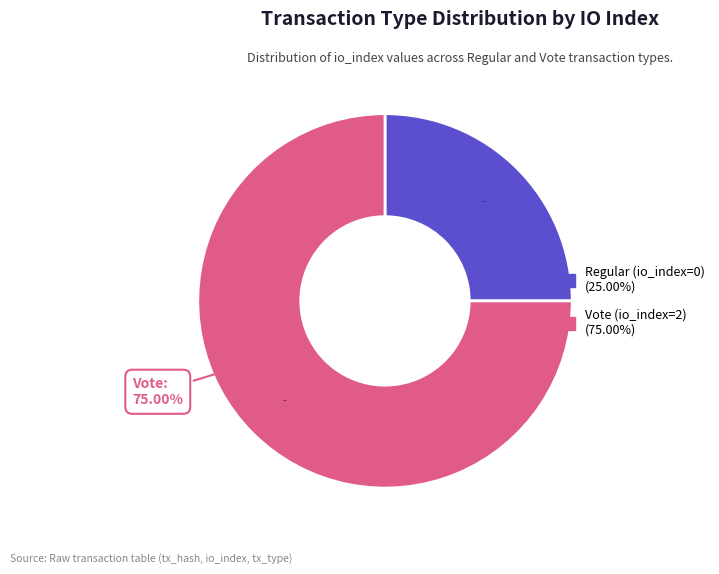

Between Vote and Regular, which is larger?

Vote